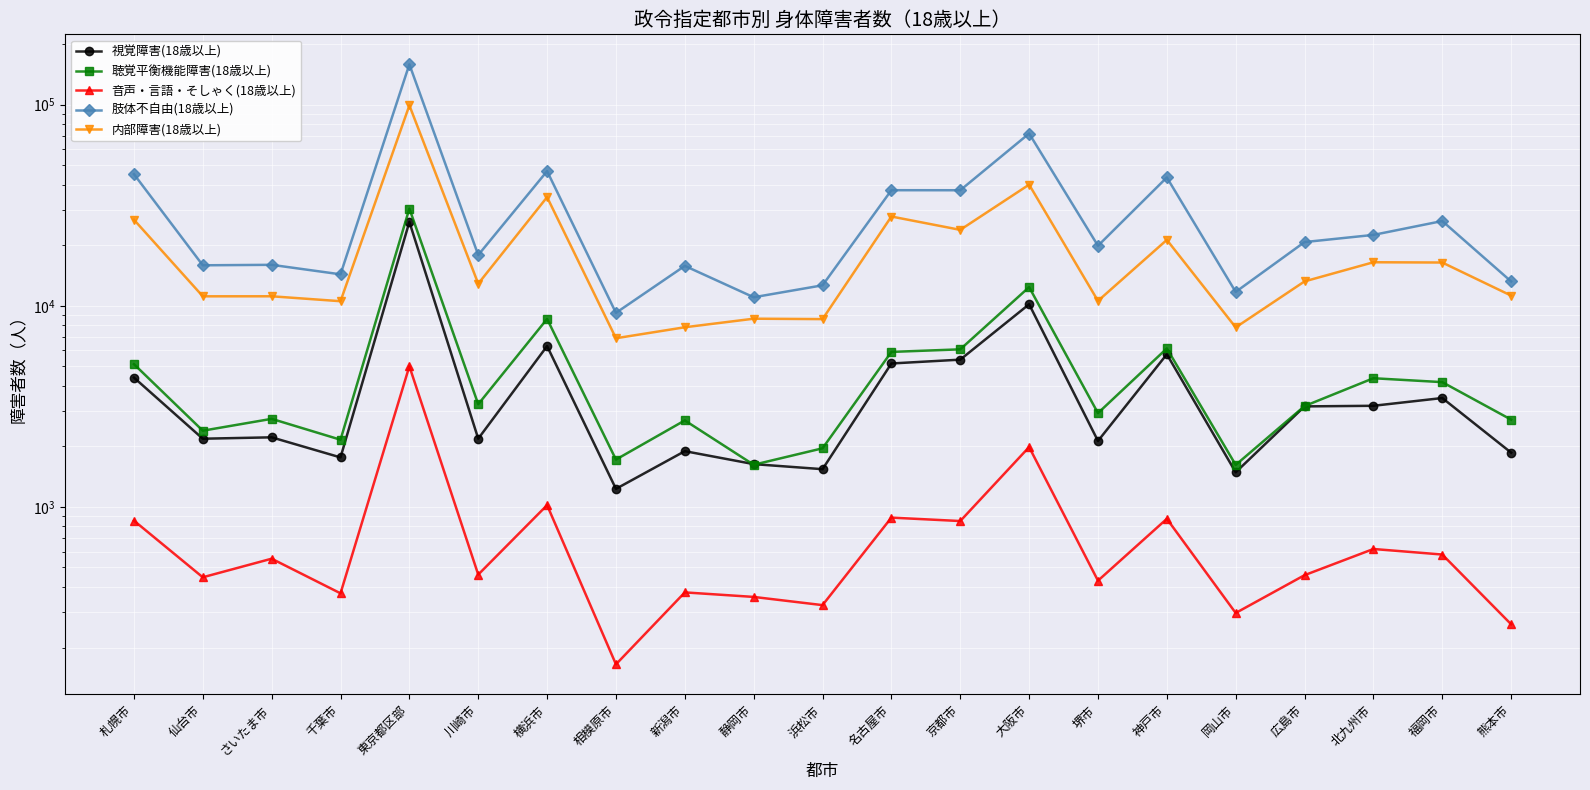

At which label does 聴覚平衡機能障害(18歳以上) reach its peak?

東京都区部